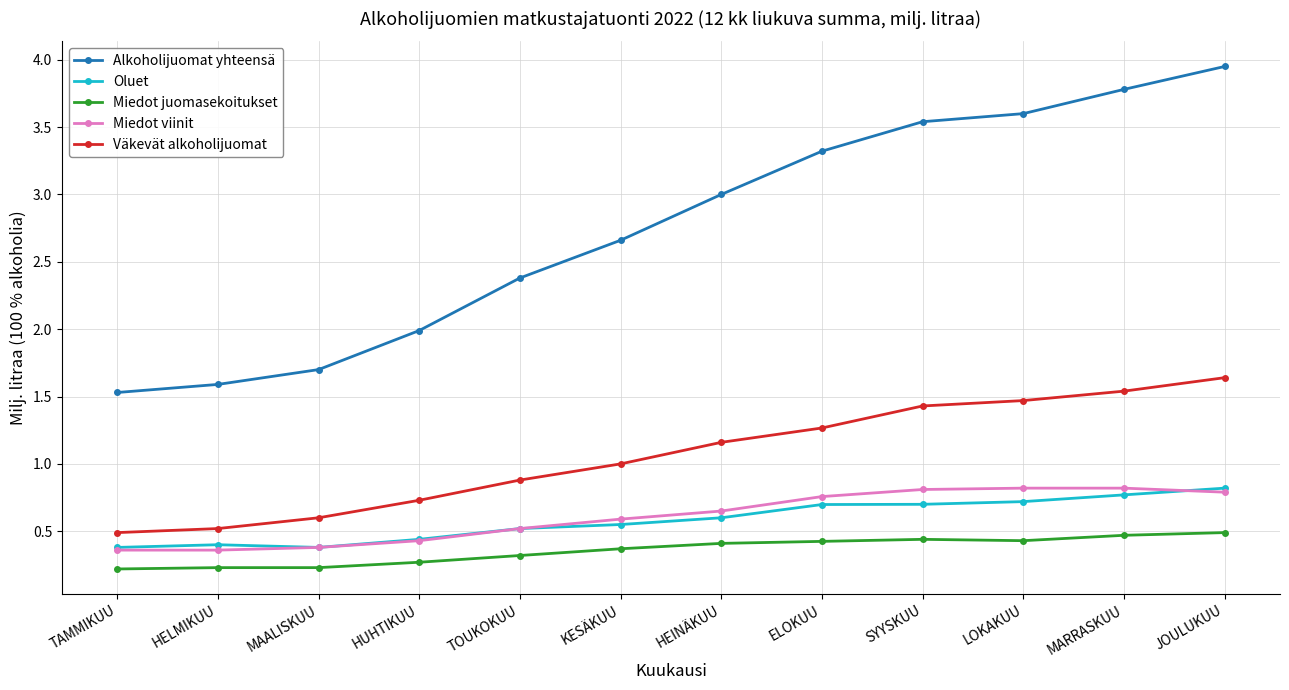

What position from the right is TOUKOKUU?

8